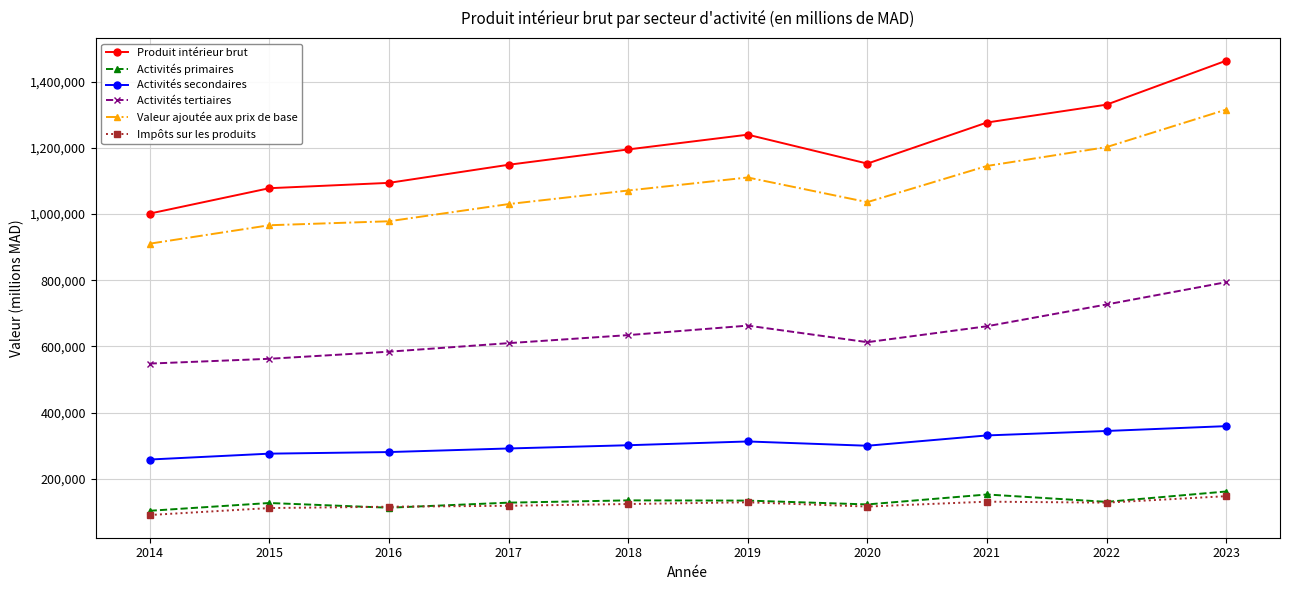

What is the highest value of the Activités primaires series?

161915